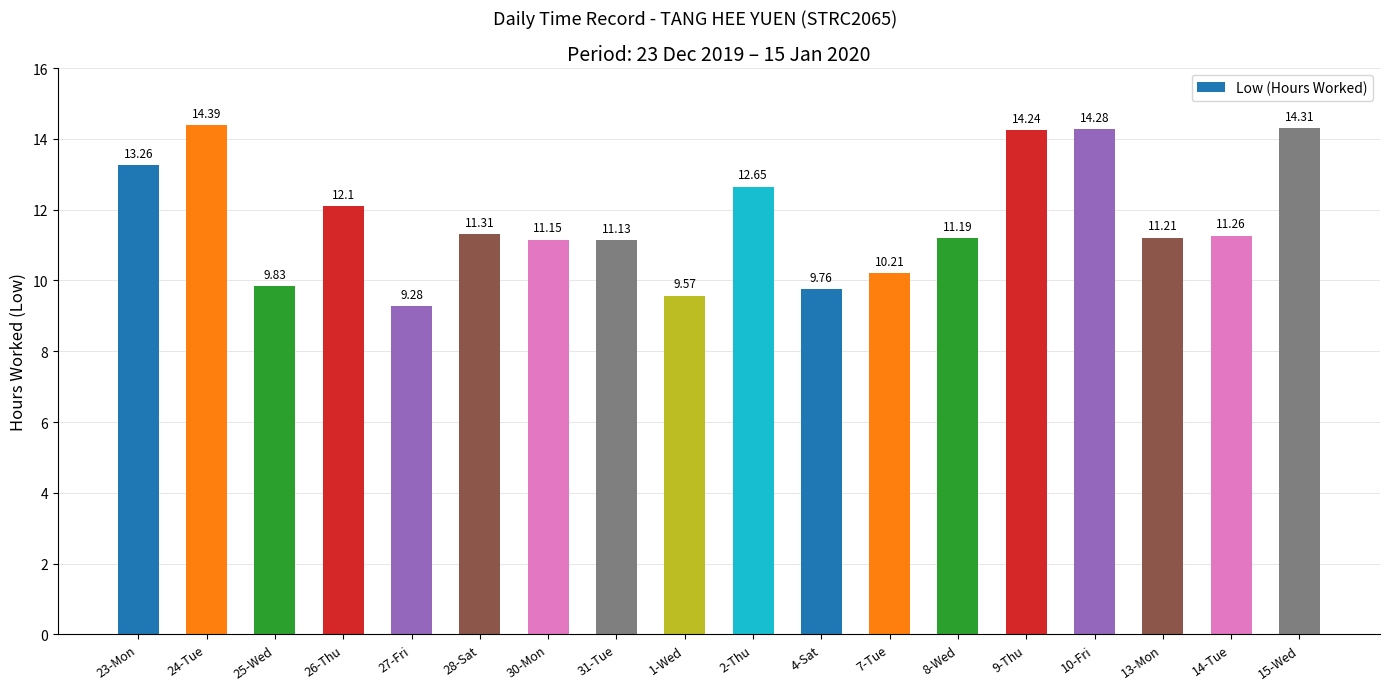

At which category does the chart reach its peak across all series?

24-Tue